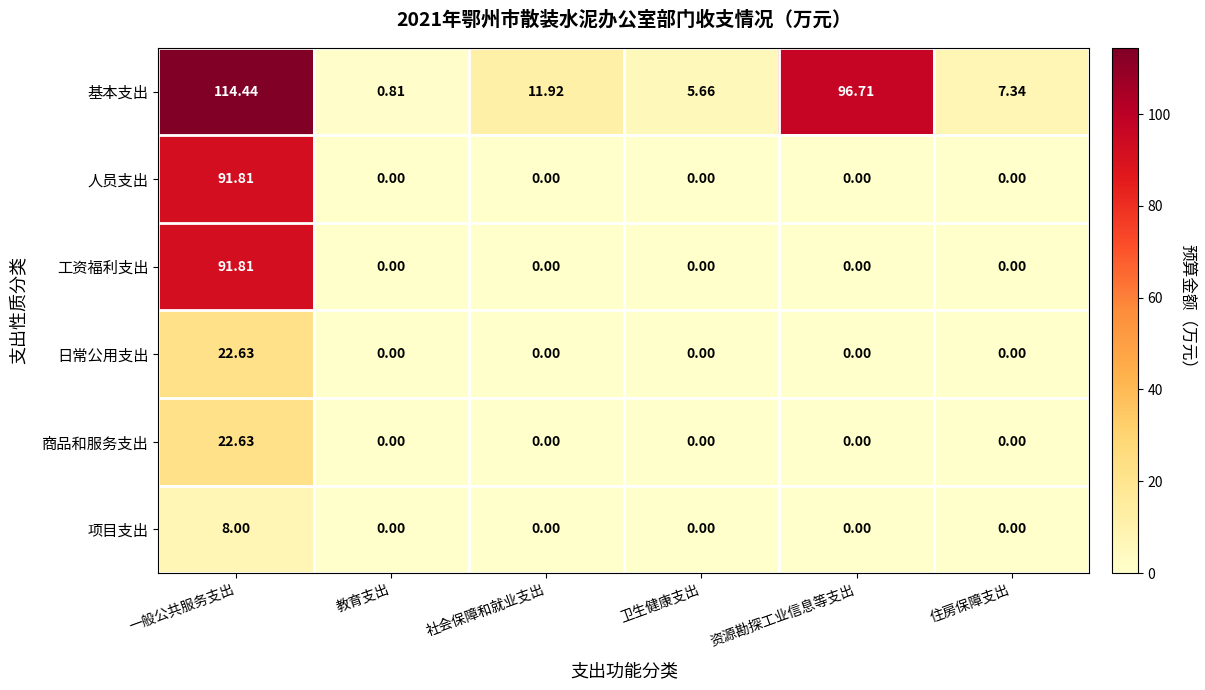

At which category is the sum across all series the highest?

一般公共服务支出